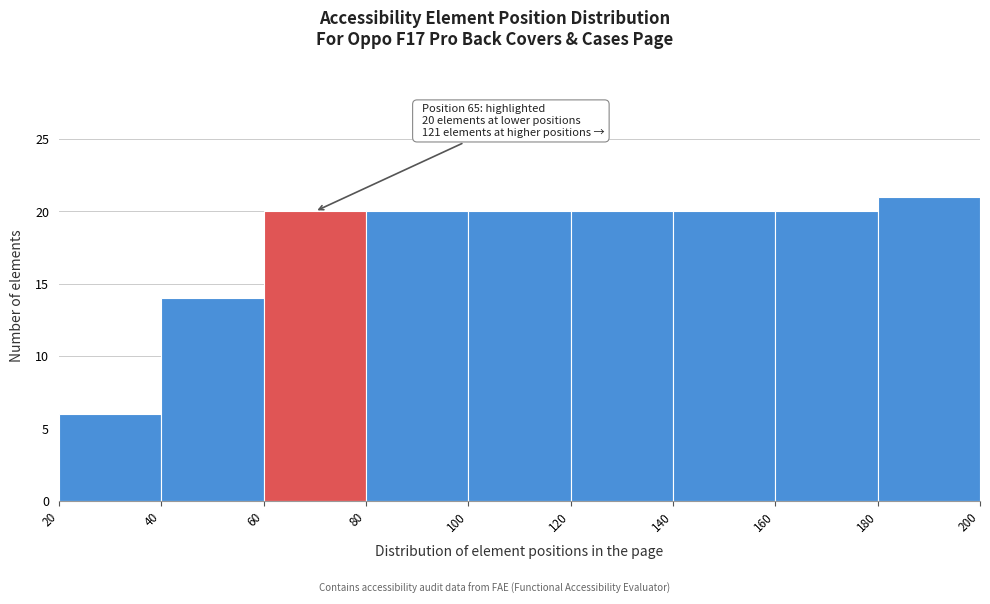

Which range on the x-axis has the tallest bar?

180 to 200